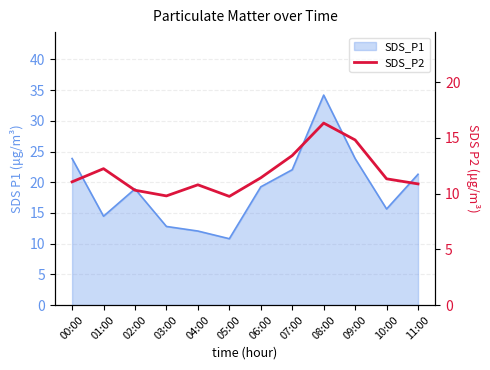

Which category has the highest value across all series?

08:00